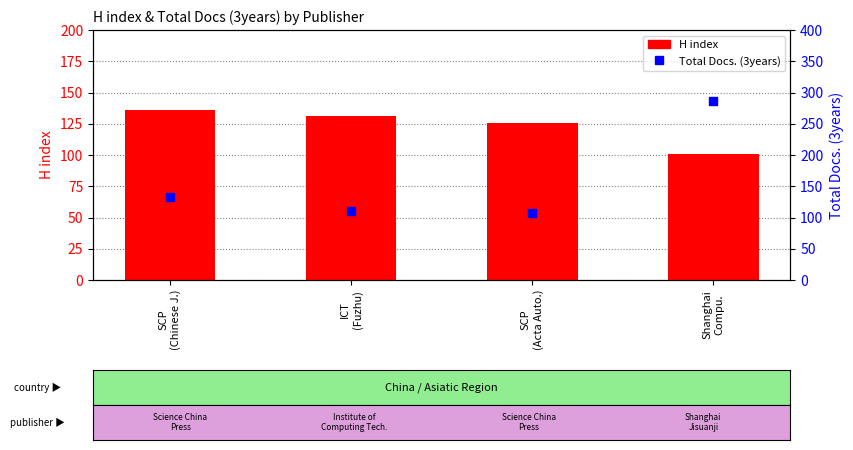

Which series has the largest total across all categories?

Total Docs. (3years)